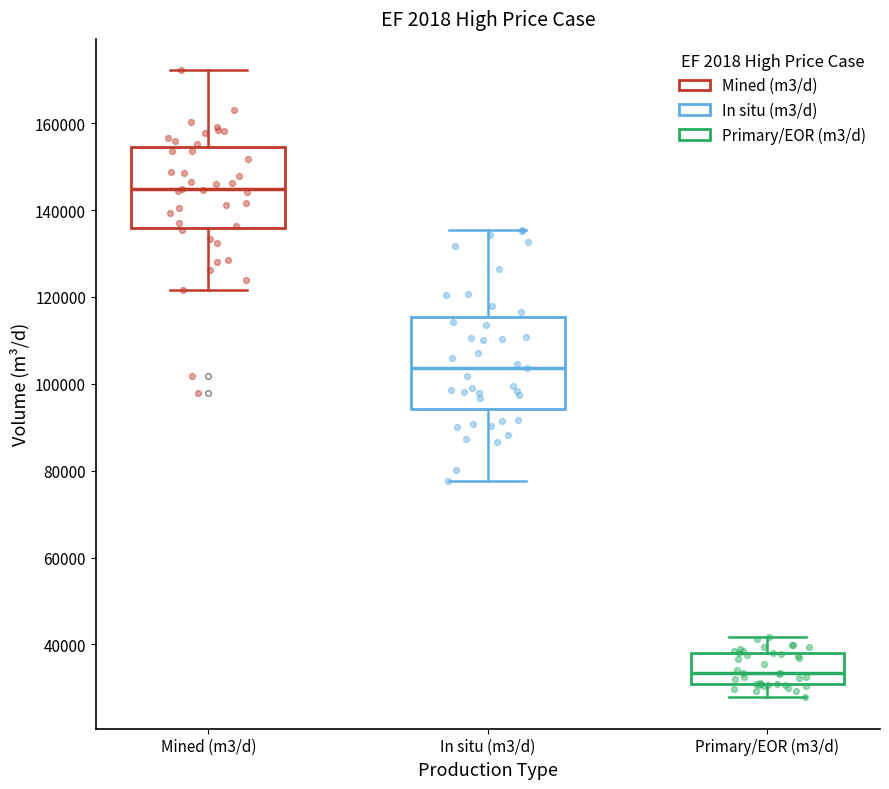

Which box has the lowest median line?

Primary/EOR (m3/d)